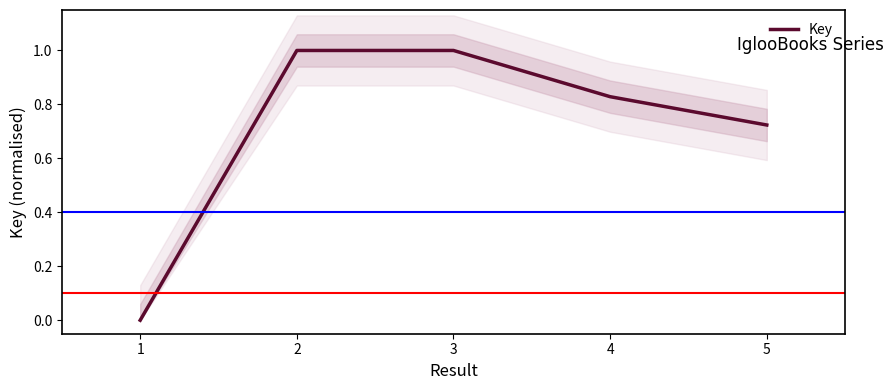

Which label corresponds to the largest value in the chart?

3